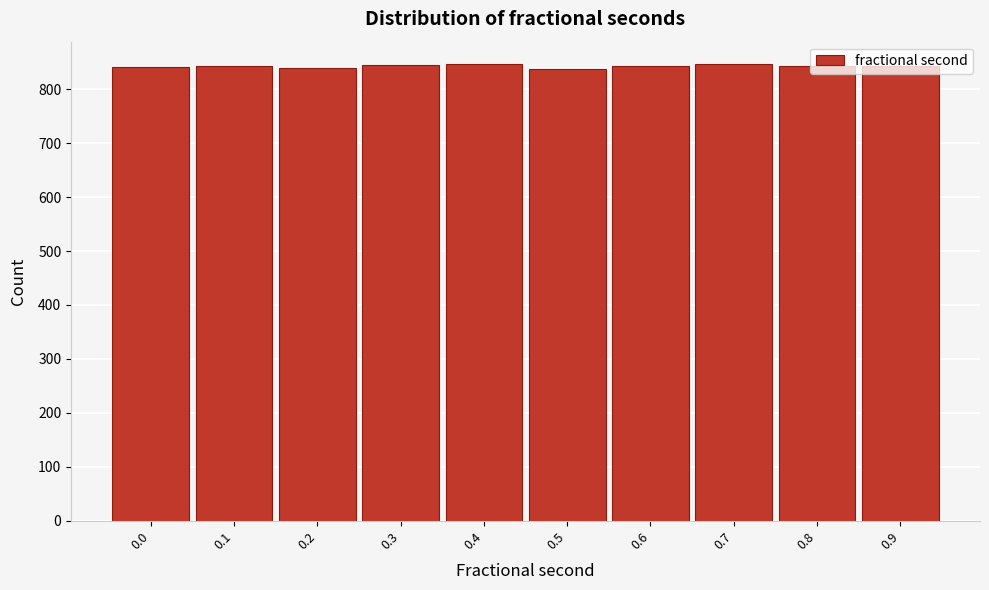

What is the maximum value shown in the chart?

846